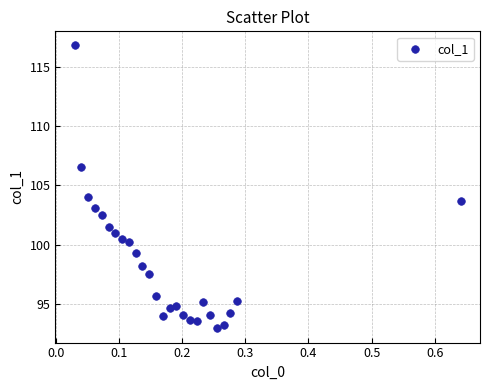

What is the range of Y values (max minus min)?

23.9